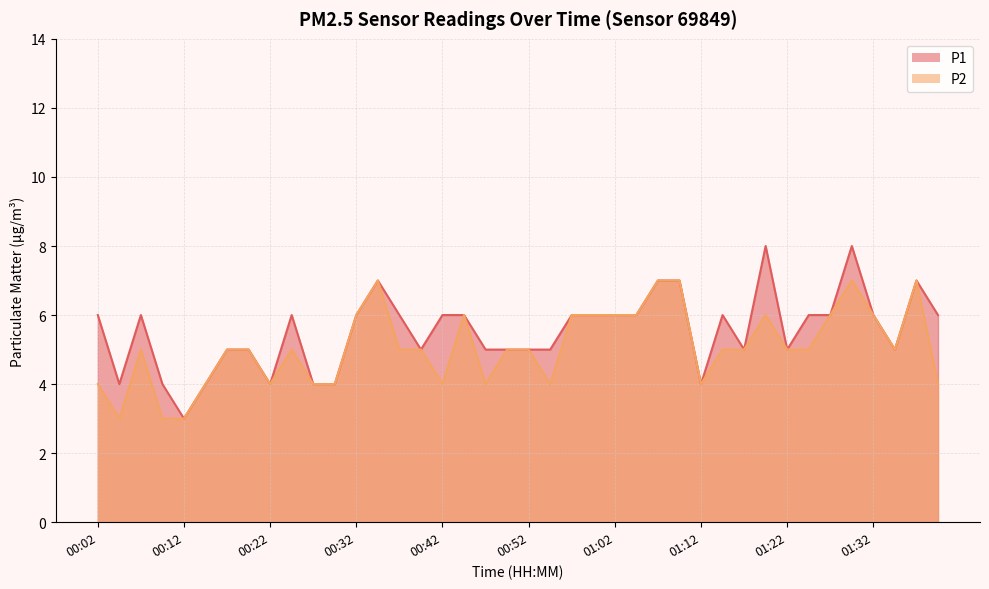

Reading left to right, list all the values displayed in this chart.

P1: 00:02=6	00:04=4	00:07=6	00:09=4	00:12=3	00:14=4	00:17=5	00:19=5	00:22=4	00:24=6	00:27=4	00:29=4	00:32=6	00:34=7	00:37=6	00:39=5	00:42=6	00:44=6	00:47=5	00:49=5	00:52=5	00:54=5	00:57=6	00:59=6	01:02=6	01:05=6	01:07=7	01:10=7	01:12=4	01:15=6	01:17=5	01:20=8	01:22=5	01:25=6	01:27=6	01:30=8	01:32=6	01:35=5	01:37=7	01:40=6
P2: 00:02=4	00:04=3	00:07=5	00:09=3	00:12=3	00:14=4	00:17=5	00:19=5	00:22=4	00:24=5	00:27=4	00:29=4	00:32=6	00:34=7	00:37=5	00:39=5	00:42=4	00:44=6	00:47=4	00:49=5	00:52=5	00:54=4	00:57=6	00:59=6	01:02=6	01:05=6	01:07=7	01:10=7	01:12=4	01:15=5	01:17=5	01:20=6	01:22=5	01:25=5	01:27=6	01:30=7	01:32=6	01:35=5	01:37=7	01:40=4